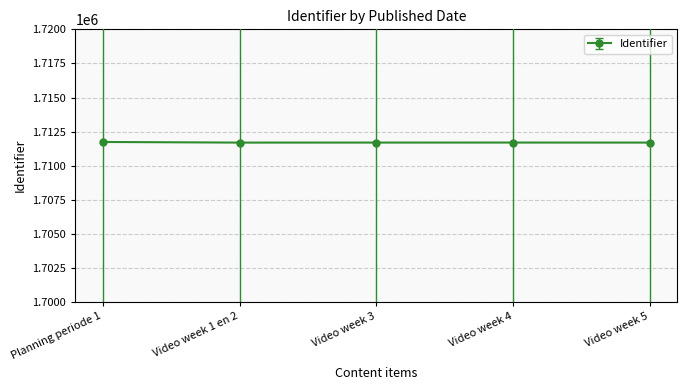

What is the ratio of the value at Video week 3 to the value at Planning periode 1?

1.0